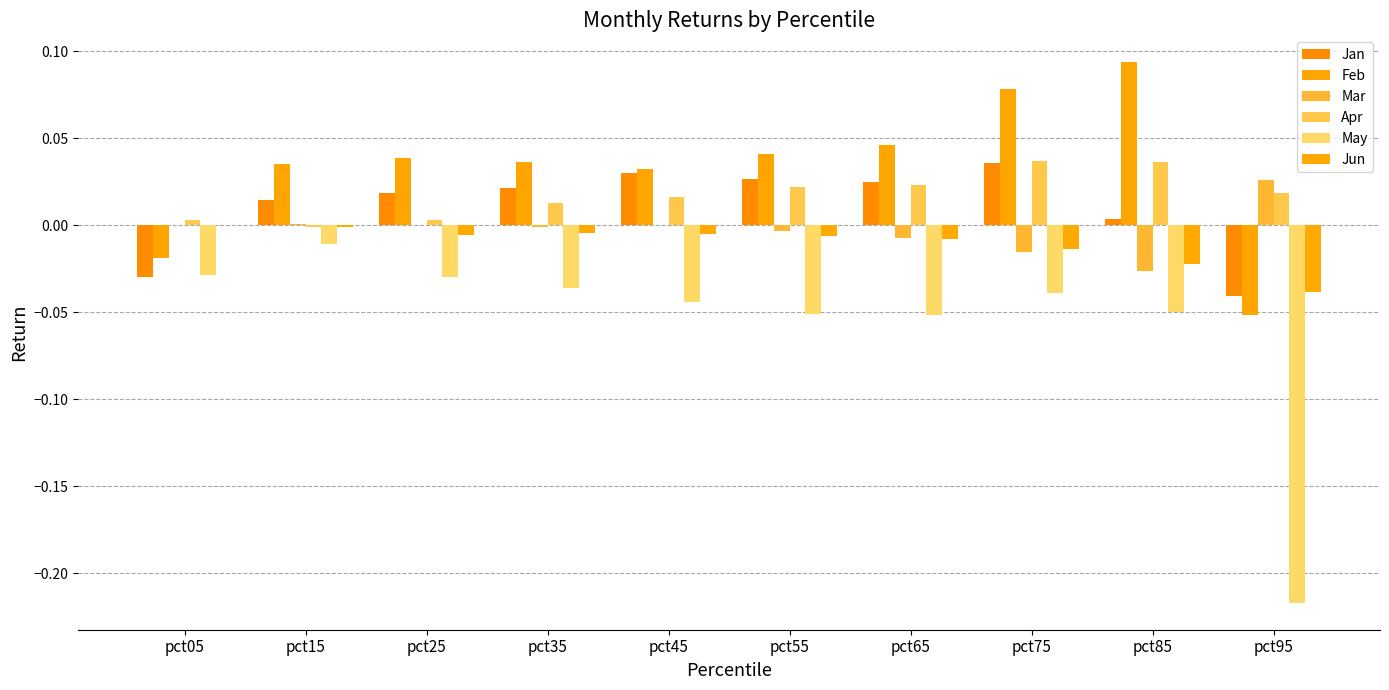

Are the bars grouped side by side (vs. stacked)?

Yes